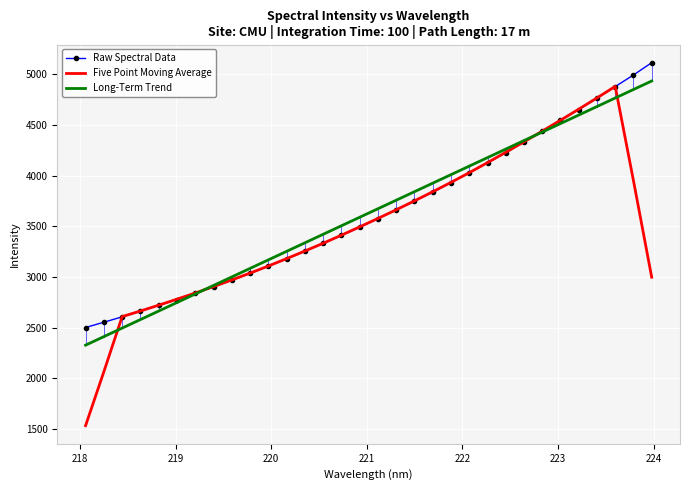

True or false: Long-Term Trend has more than 1 interior local peaks.

False